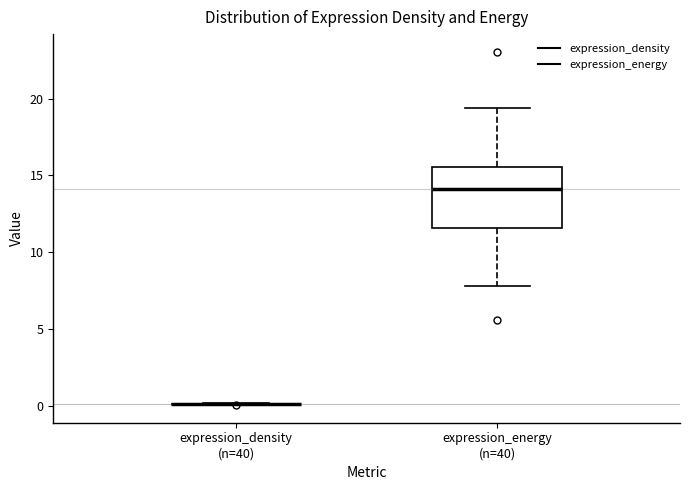

Where does the upper whisker of the box for expression_energy (n=40) end on the y-axis? The values are not printed on the chart, so give them approximately, as read against the axis.

19.5